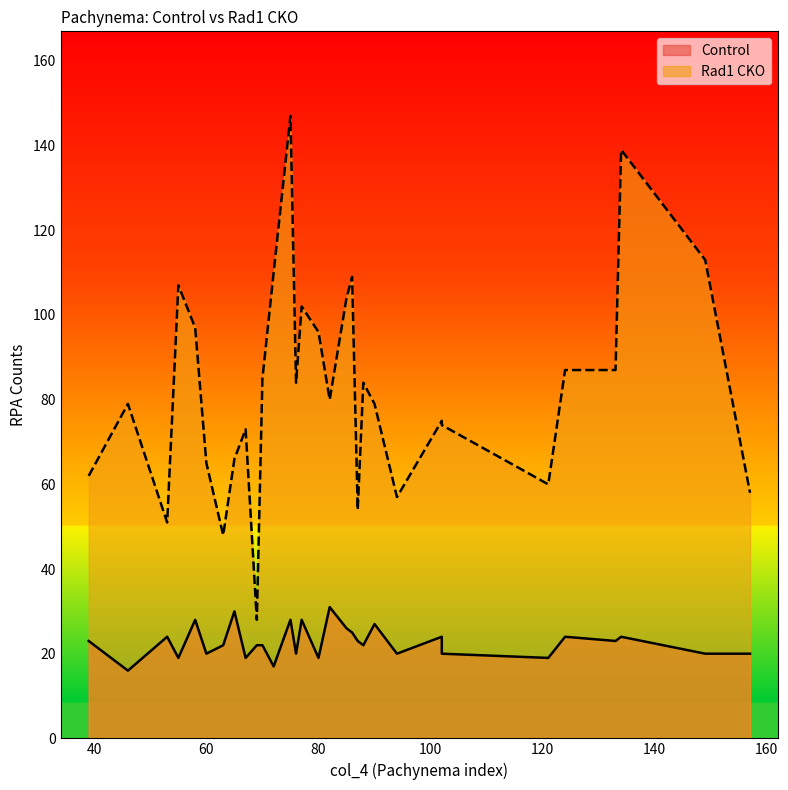

True or false: Control has more than 2 points higher than both neighbors.

True